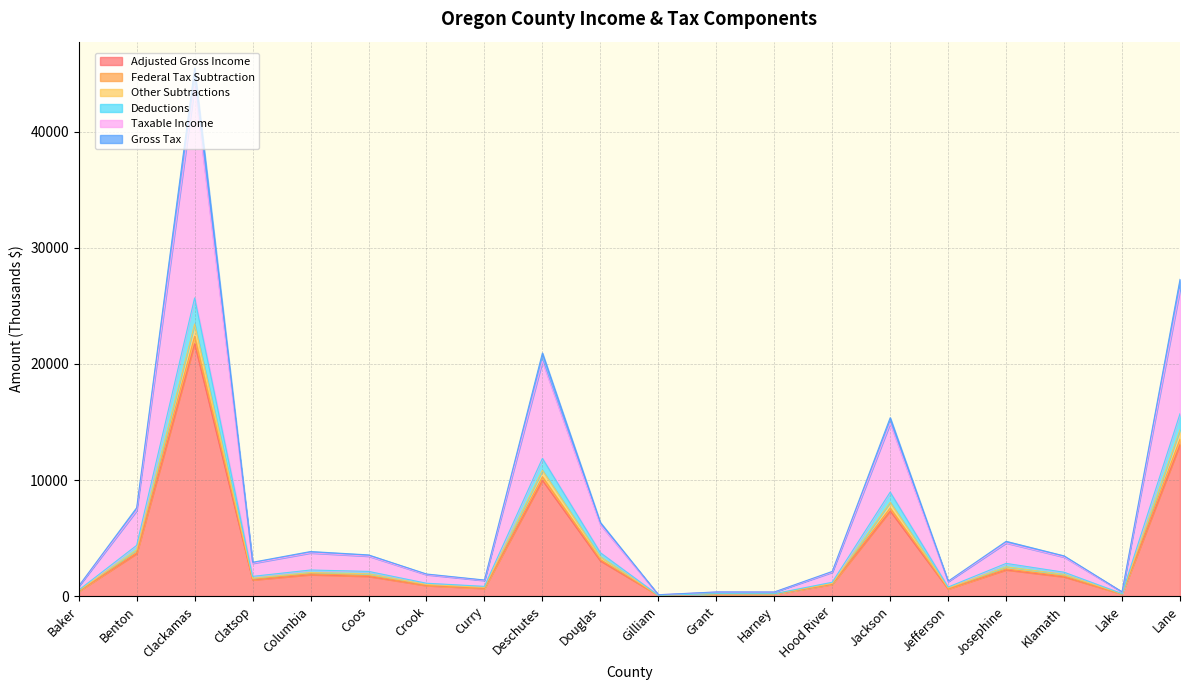

At which label does Taxable Income first exceed 3465?

Benton